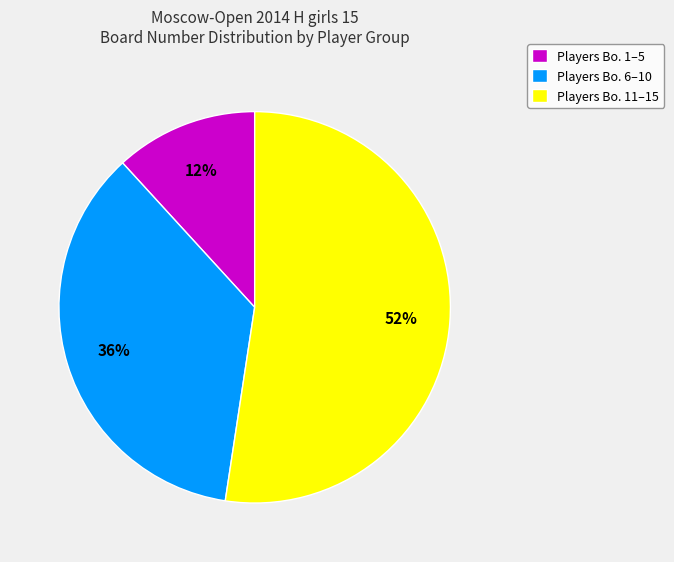

True or false: Players Bo. 1–5 accounts for 26% of the total.

False